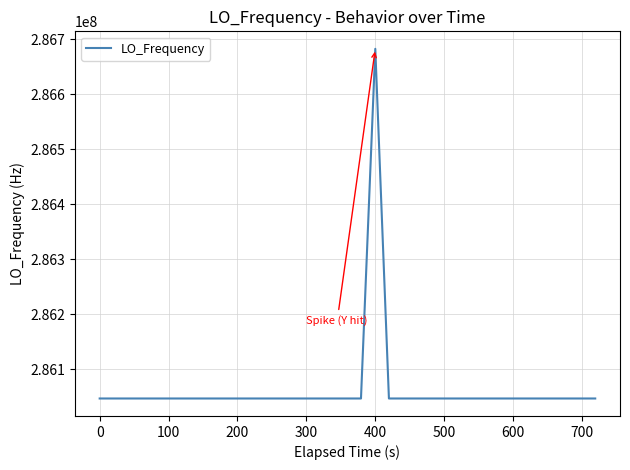

What is the minimum value shown in the chart?

286046998.5